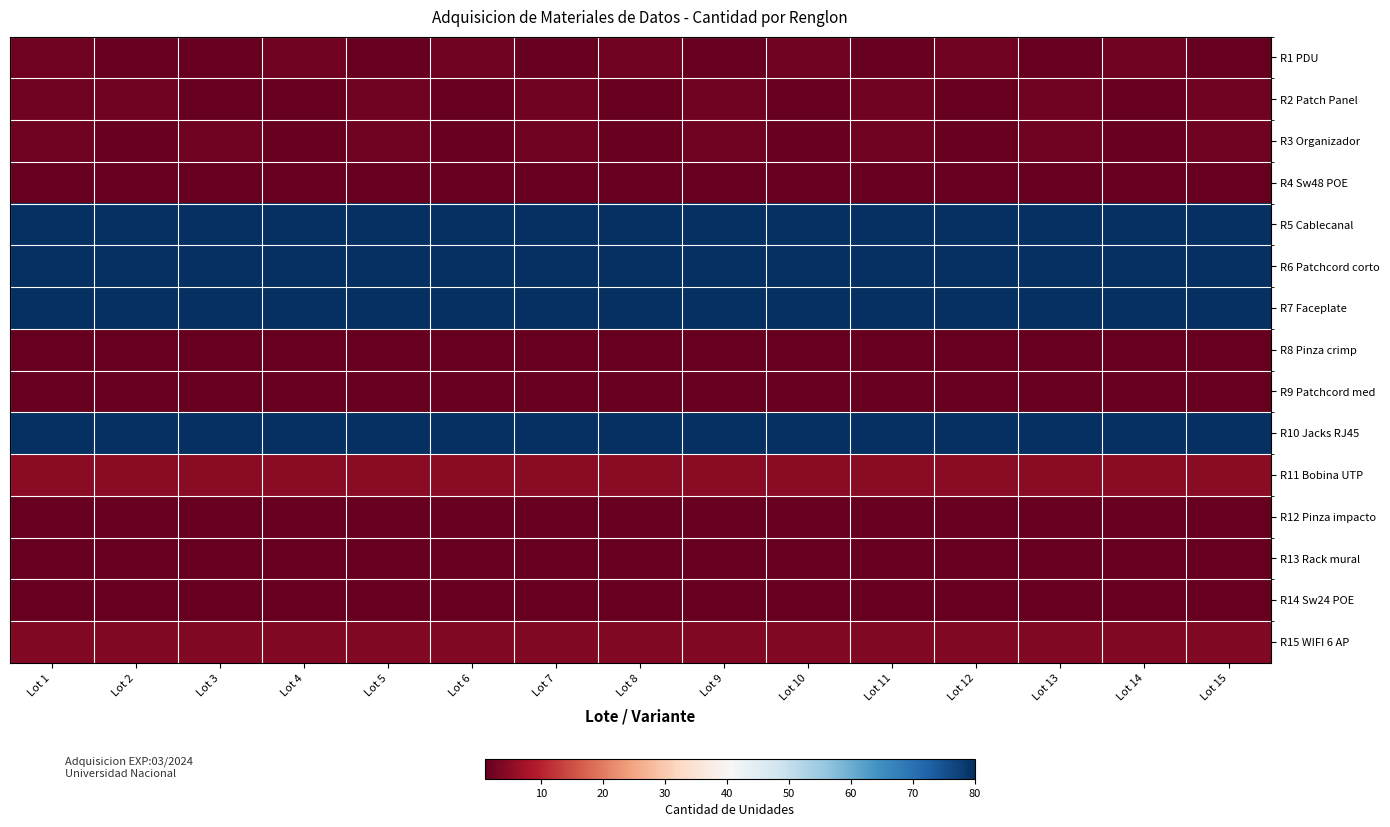

What is the total value across all series at Lot 2?

339